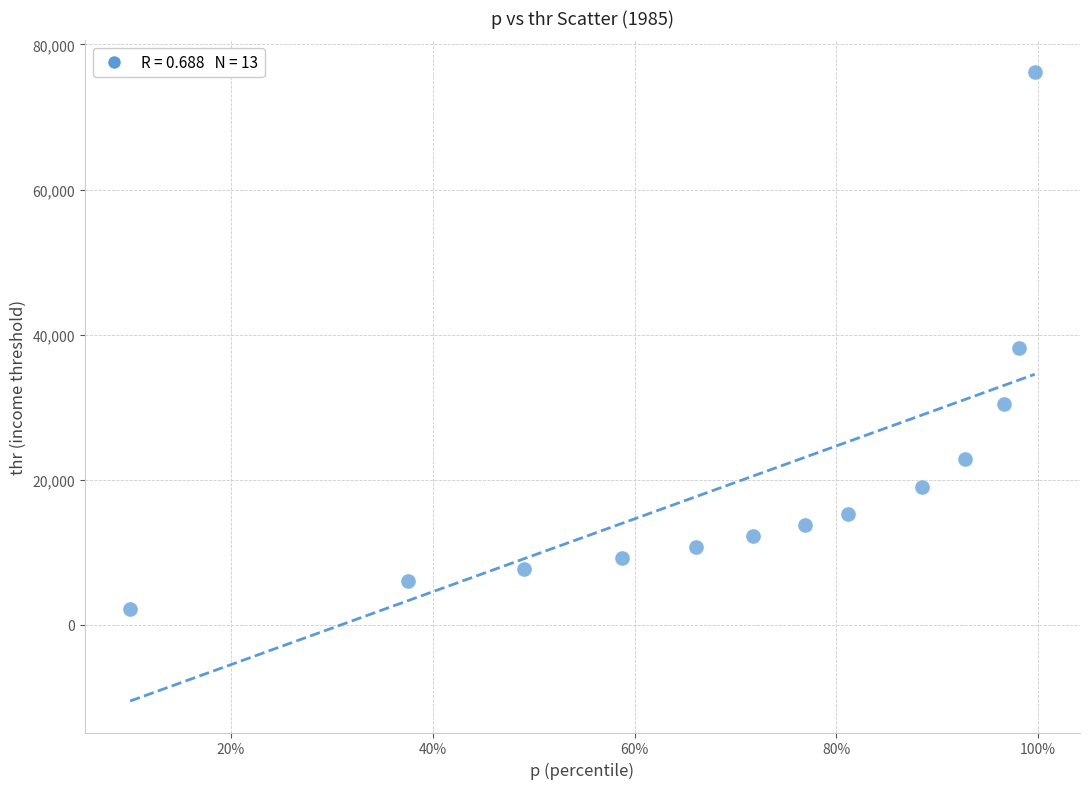

What Y value in the scatter plot is closest to 39164?

38113.0